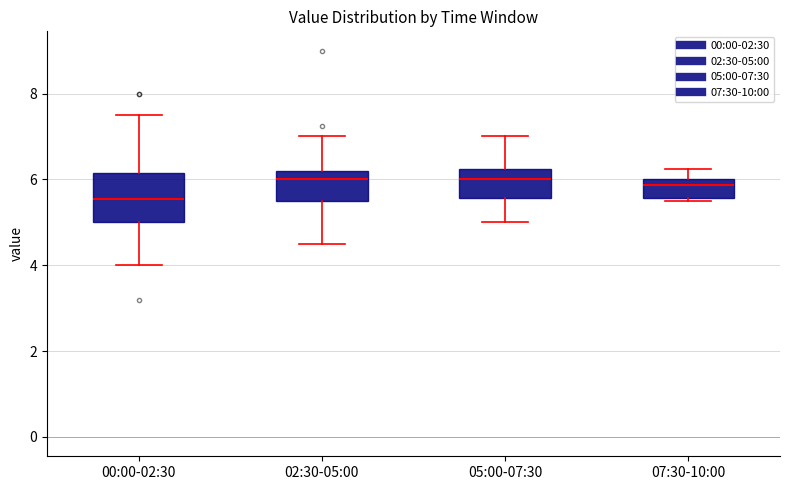

Where does the lower whisker of the box for 00:00-02:30 end on the y-axis? The values are not printed on the chart, so give them approximately, as read against the axis.

4.0